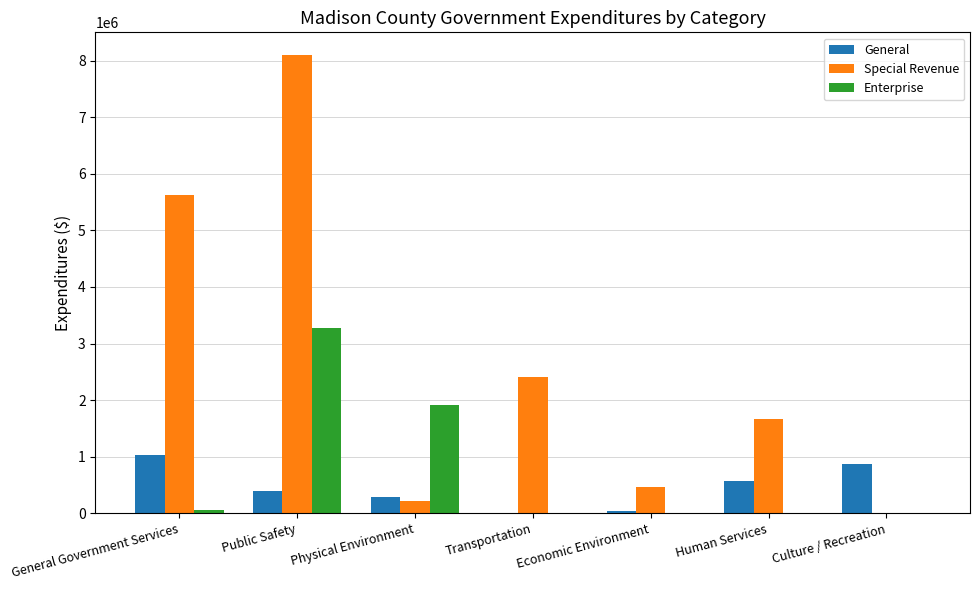

Reading right to left, extract all data points from this chart.

General: 868594	578543	45965	0	287695	395921	1035727
Special Revenue: 0	1670074	467658	2413890	213020	8095270	5622627
Enterprise: 0	0	0	0	1904806	3267777	53347